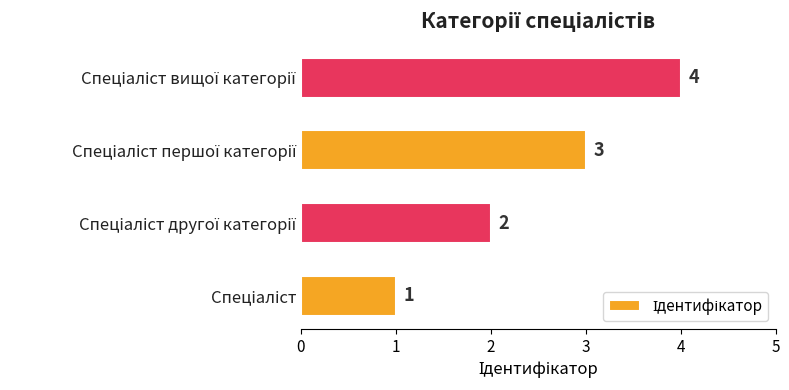

What is the maximum value shown in the chart?

4